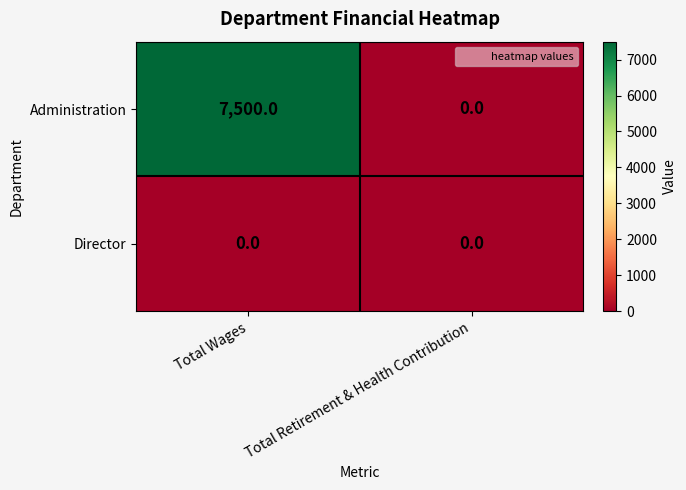

What is the total value across all series at Total Wages?

7500